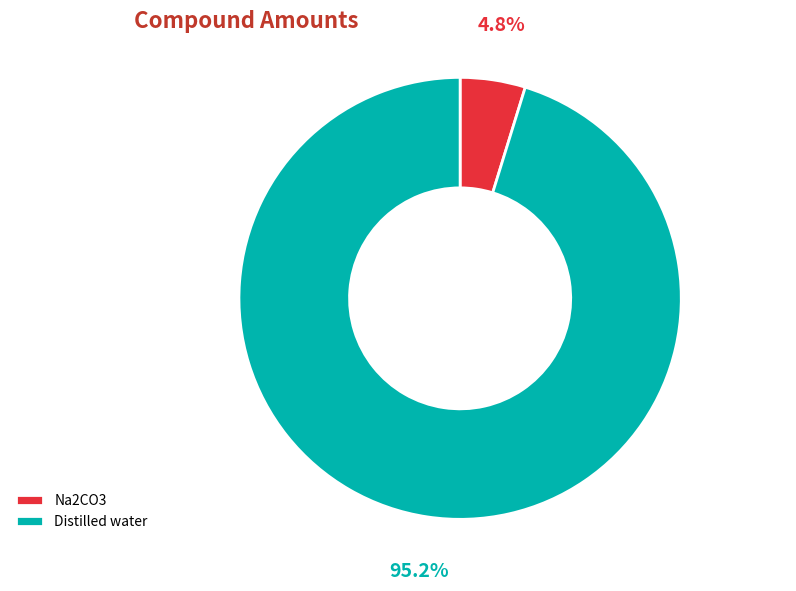

How much of the chart is everything except Distilled water?

4.8%